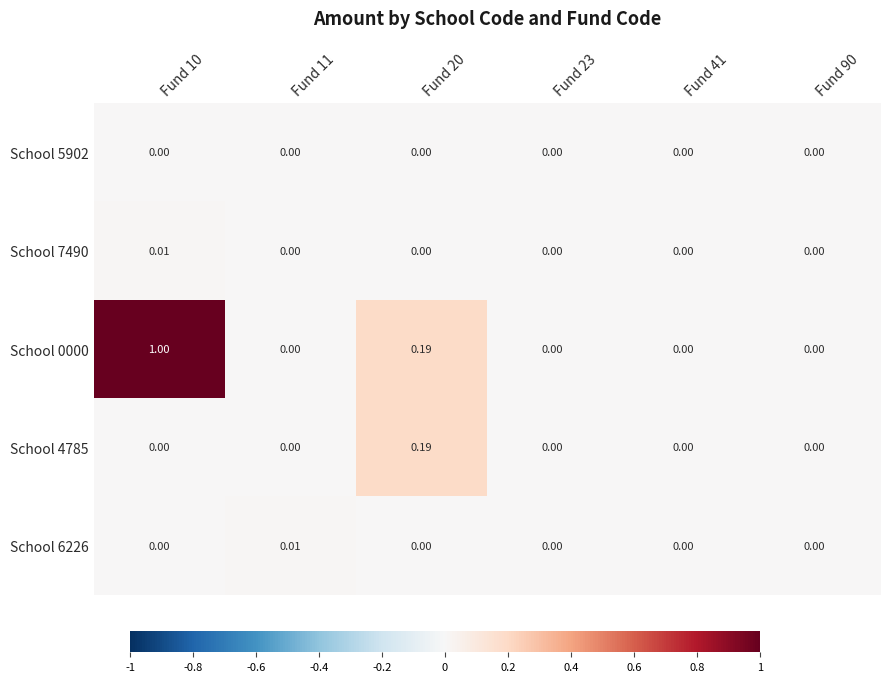

Rank the series at Fund 20 from highest to lowest value.

School 0000, School 4785, School 5902, School 7490, School 6226